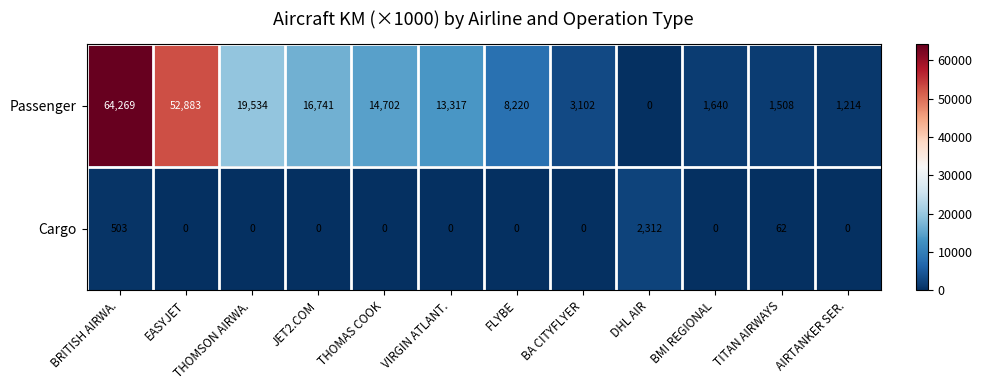

What is the spread (max minus min) of values at BA CITYFLYER?

3102